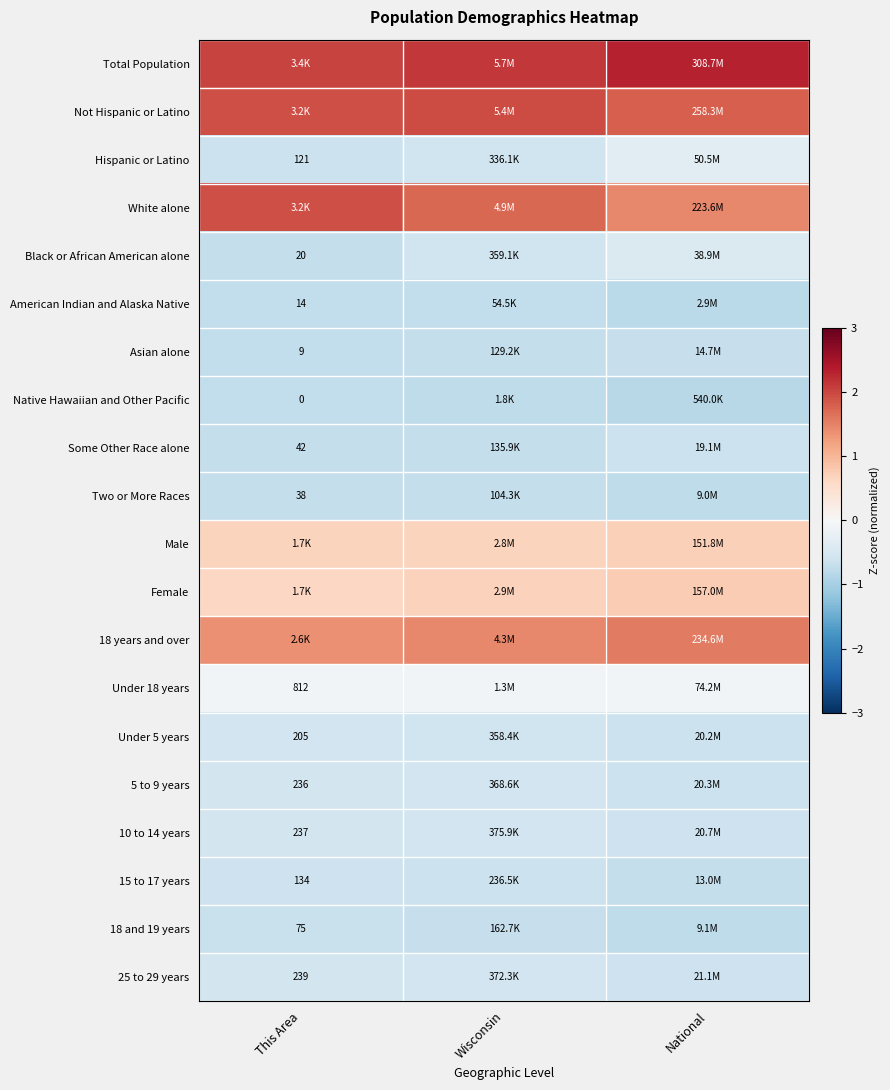

At how many categories does at least one series exceed 0?

3